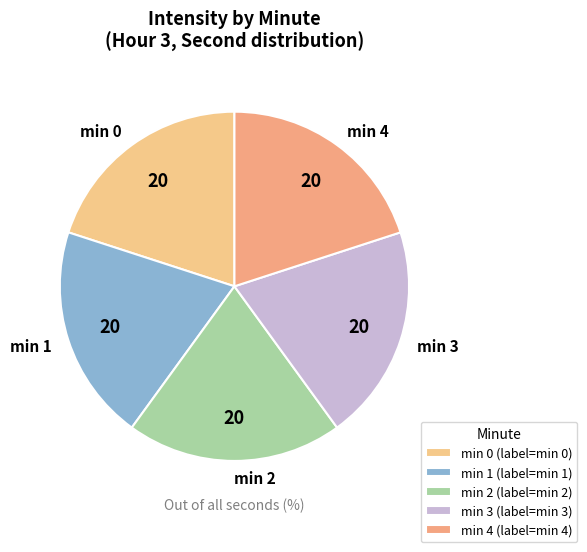

Does min 0 account for over 50% of the chart?

No